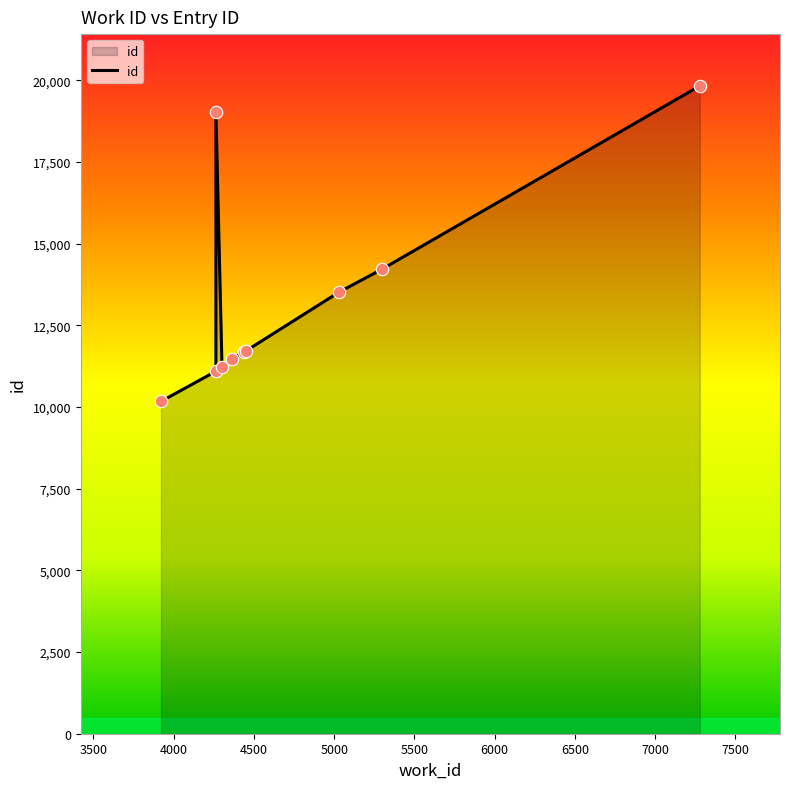

Approximately how many times larger is the value at 7500 compared to 5000?

1.7